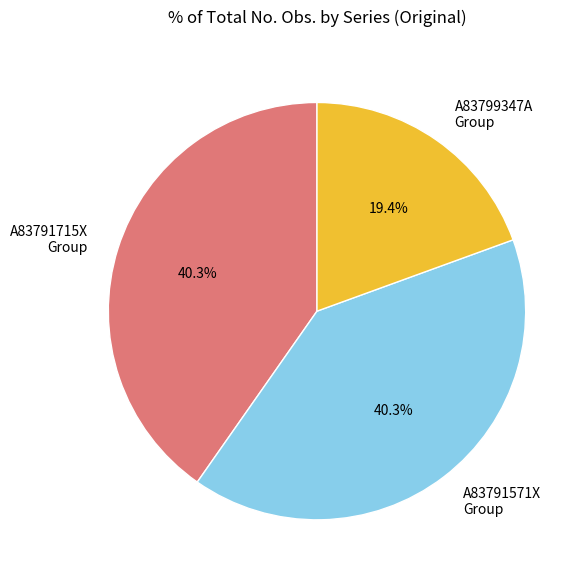

What is the smallest slice in the pie chart?

A83799347A Group